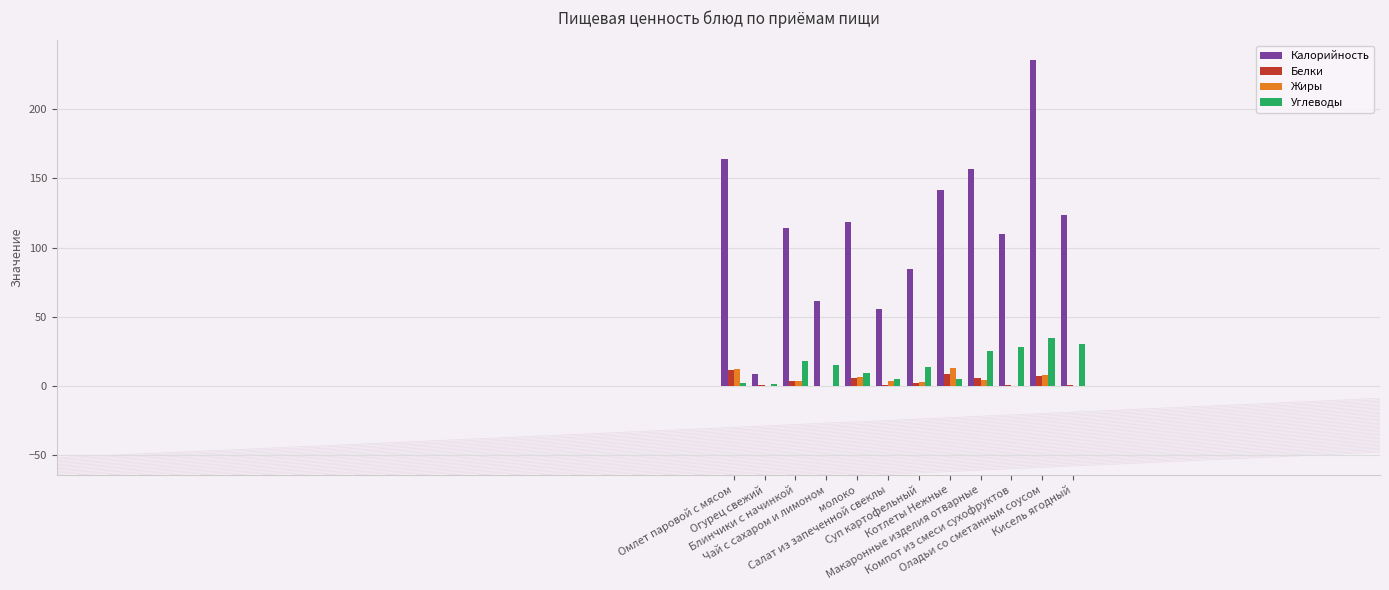

Between Блинчики с начинкой and Суп картофельный, which series saw the biggest shift?

Калорийность